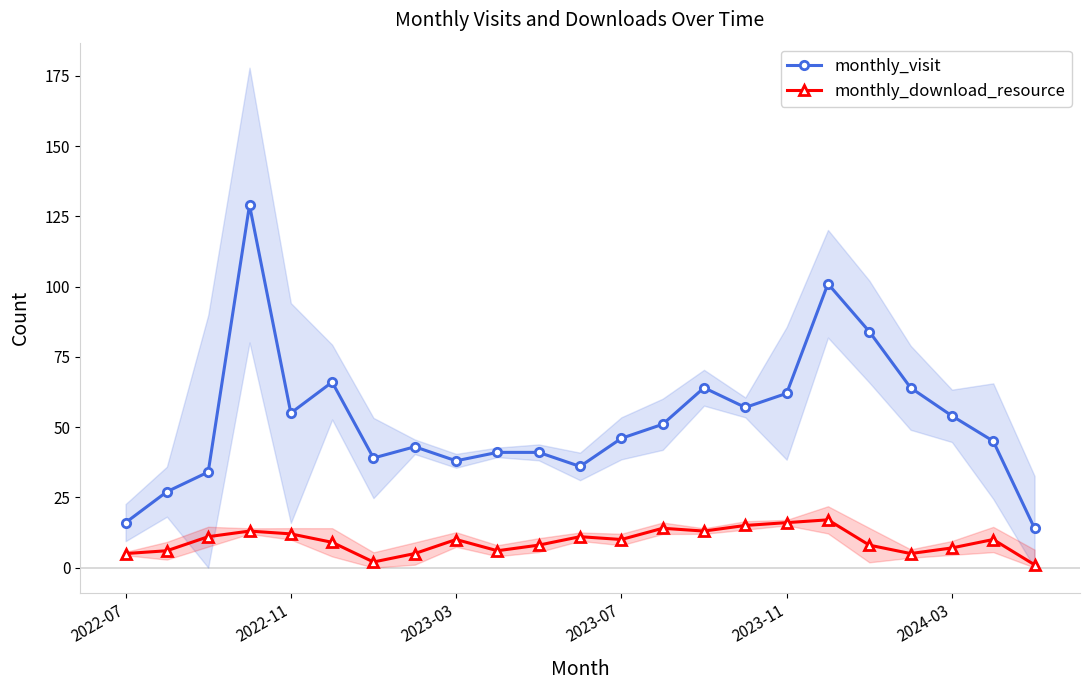

What is the difference between the maximum and minimum values in the monthly_download_resource series?

16